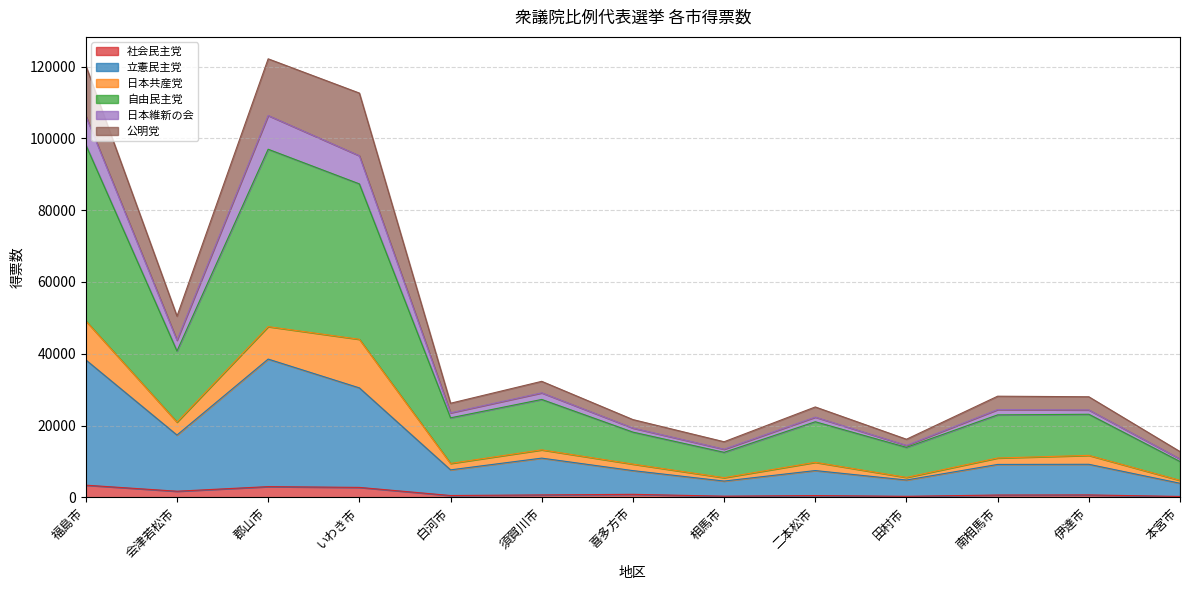

What is the maximum value for 社会民主党?

3391